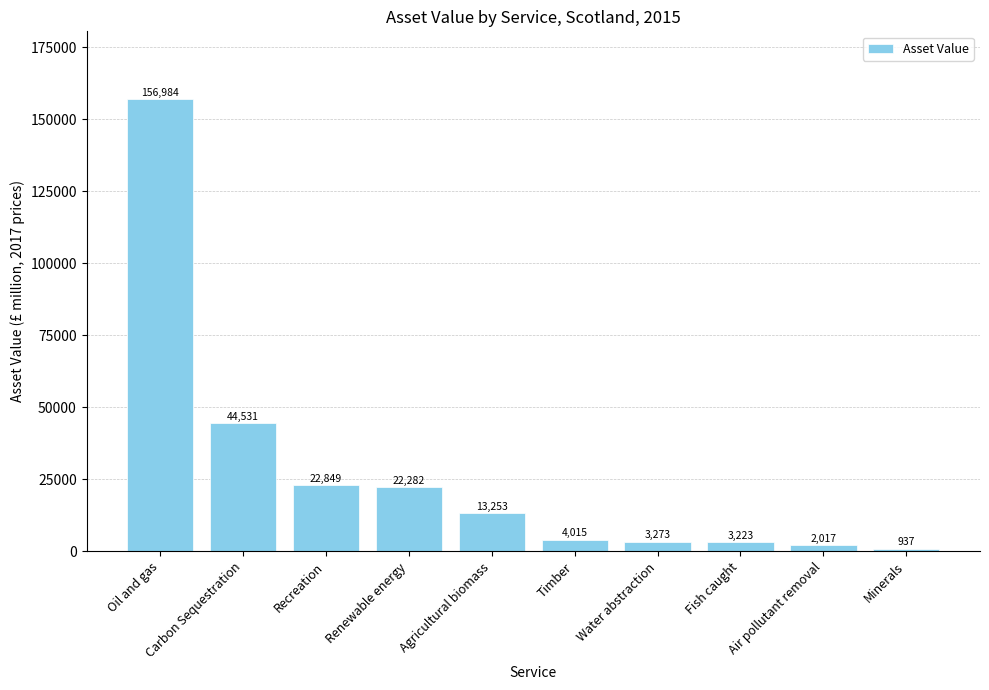

What is the minimum value shown in the chart?

937.4